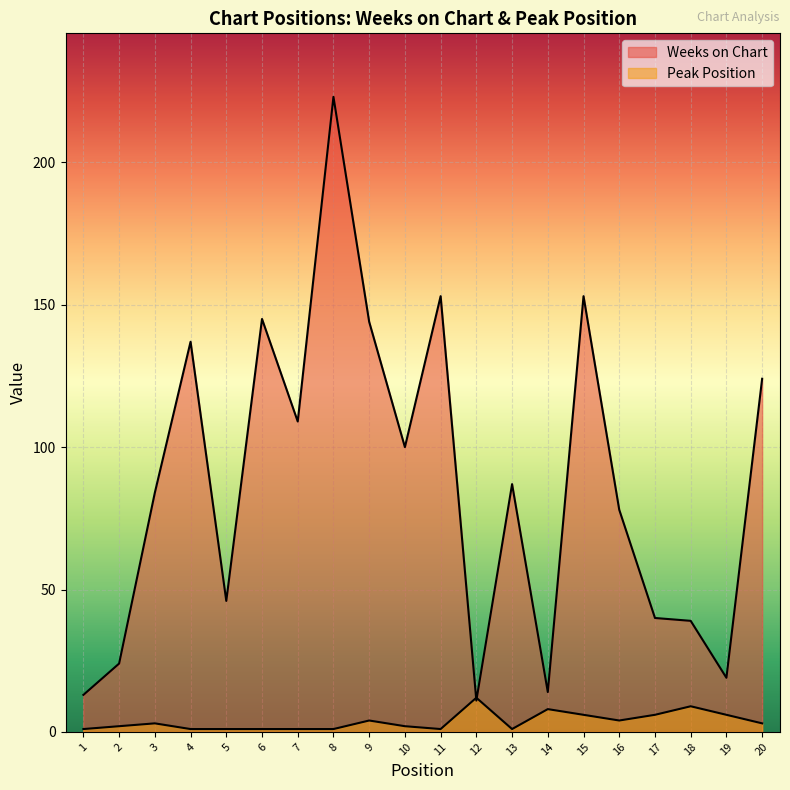

Which has a higher value, 10 or 18?

10